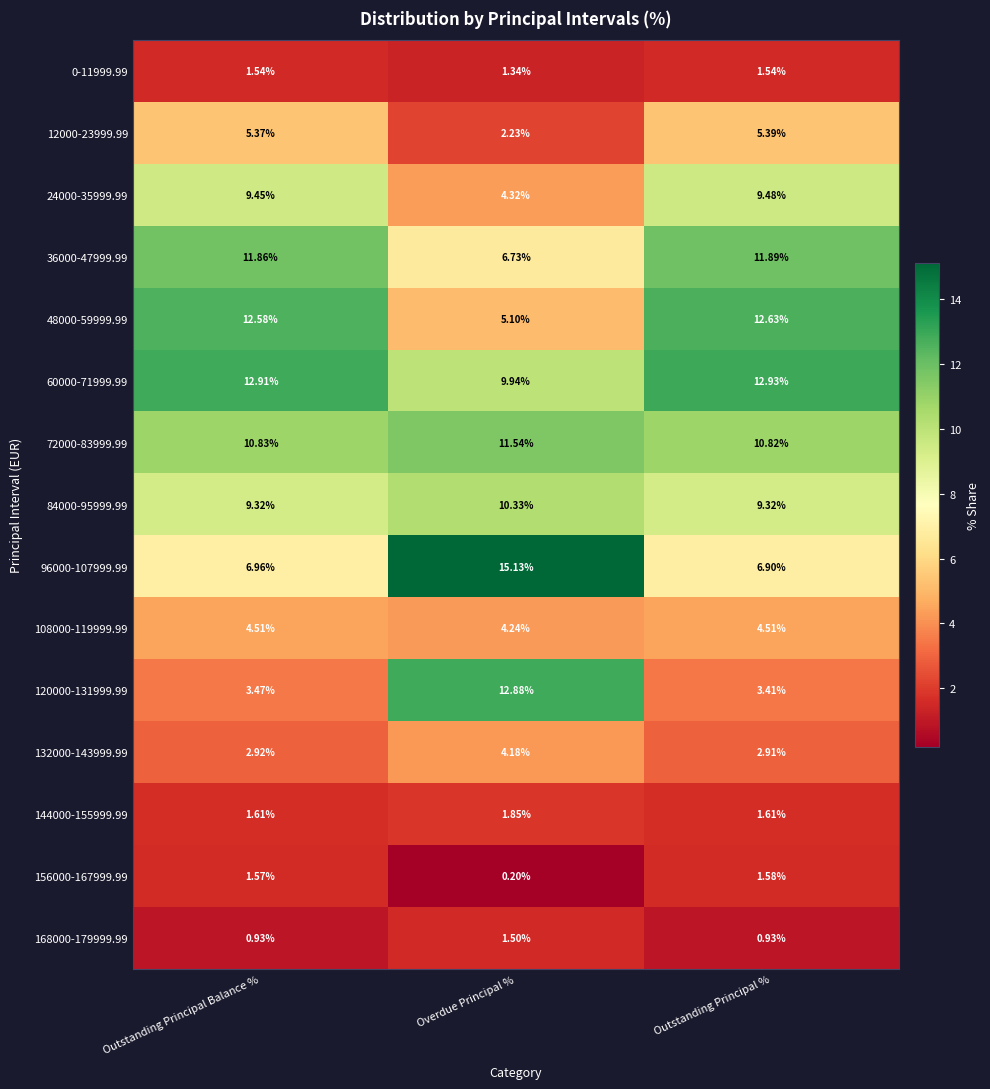

List the labels in order of 72000-83999.99 value, largest first.

Overdue Principal %, Outstanding Principal Balance %, Outstanding Principal %